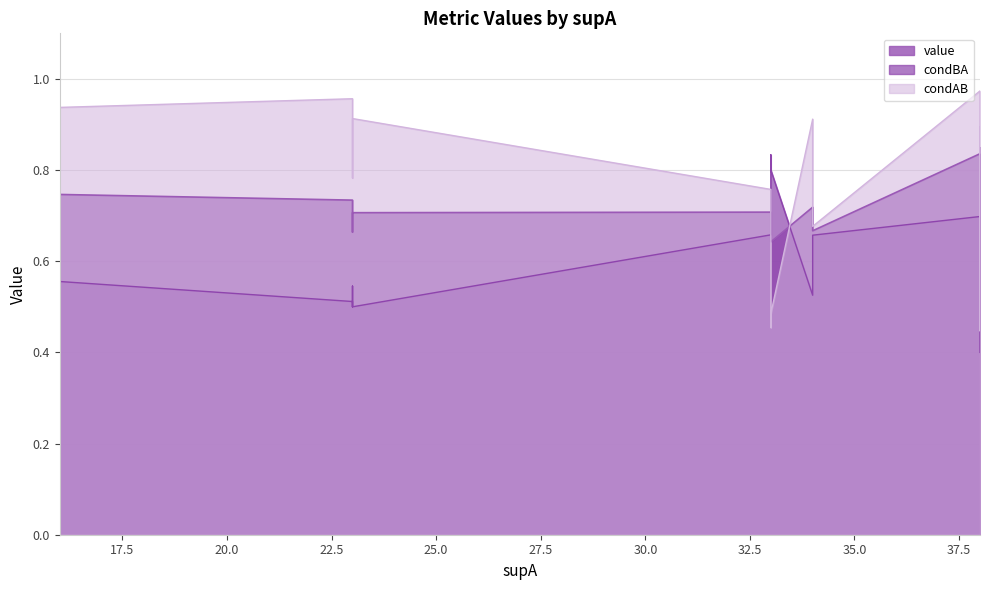

List the series in order of their peak value, lowest first.

value, condBA, condAB